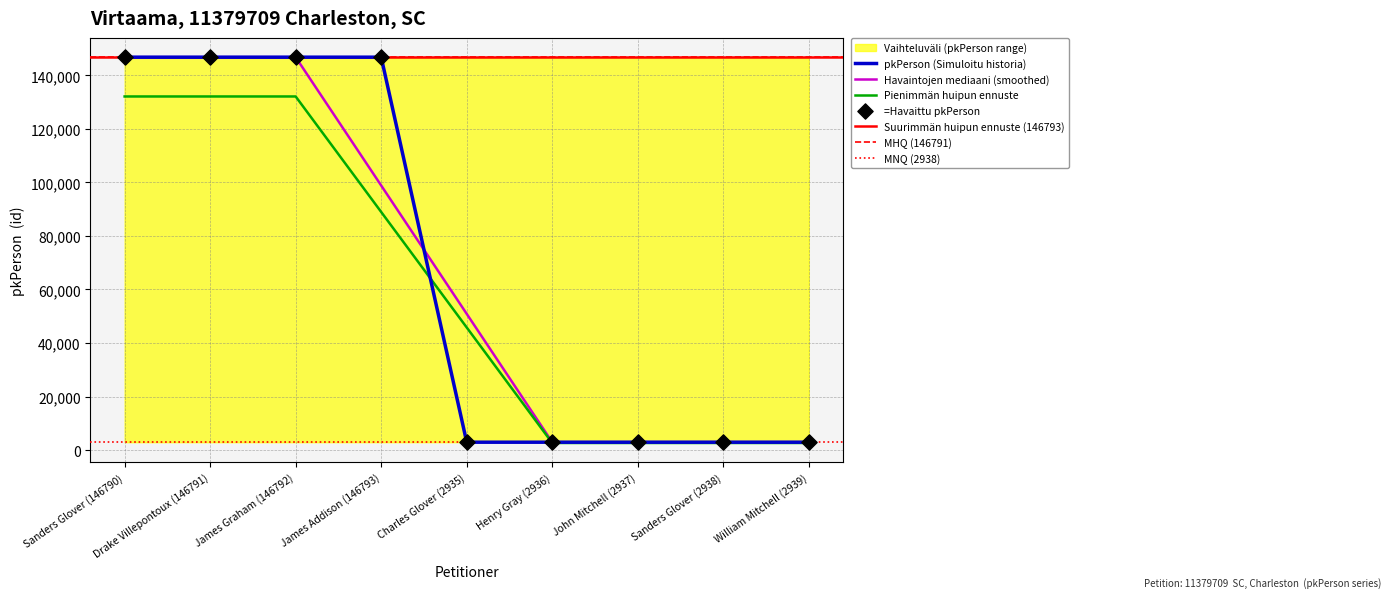

What is the ratio of the value at John Mitchell (2937) to the value at William Mitchell (2939)?

1.0